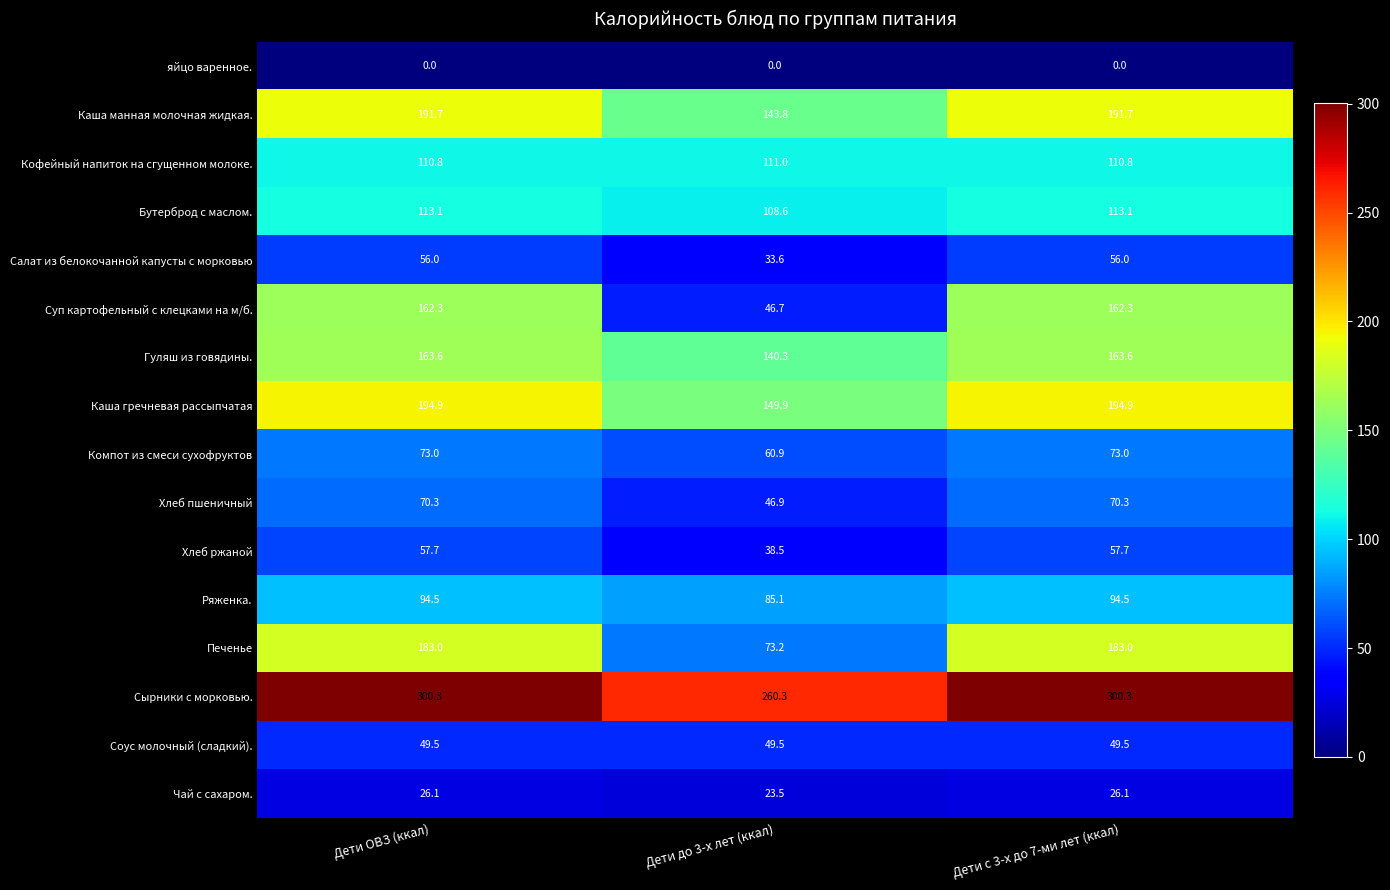

At how many categories does at least one series exceed 145?

3